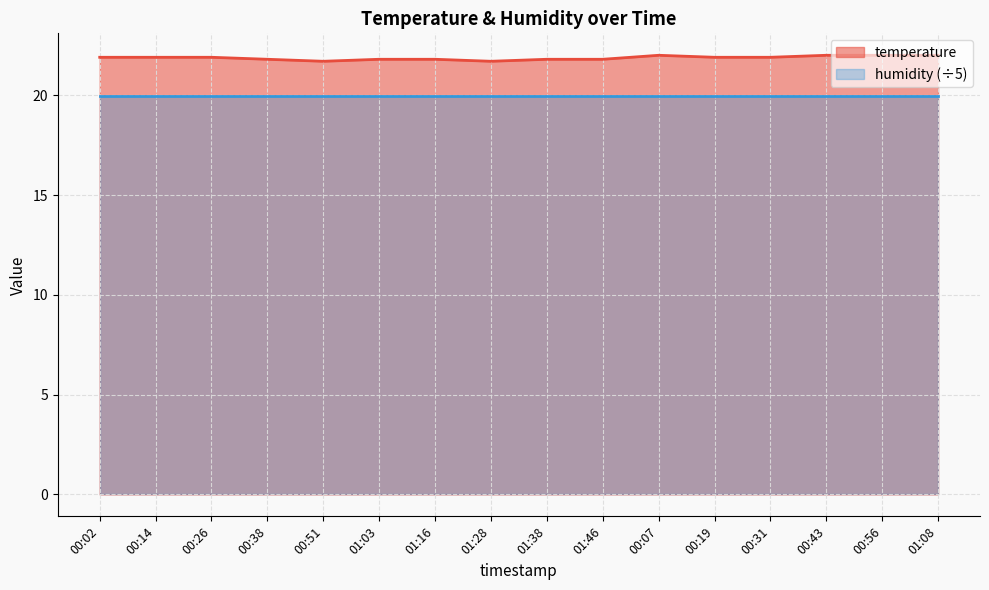

True or false: the data has more than 1 interior local peaks.

False